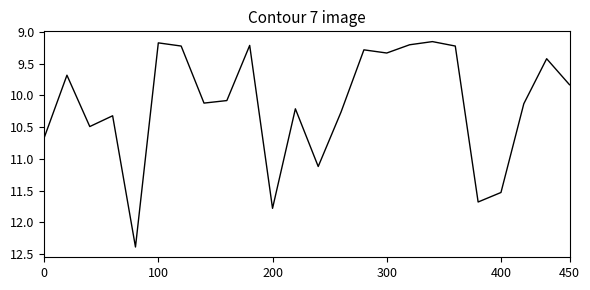

What is the maximum value shown in the chart?

12.4